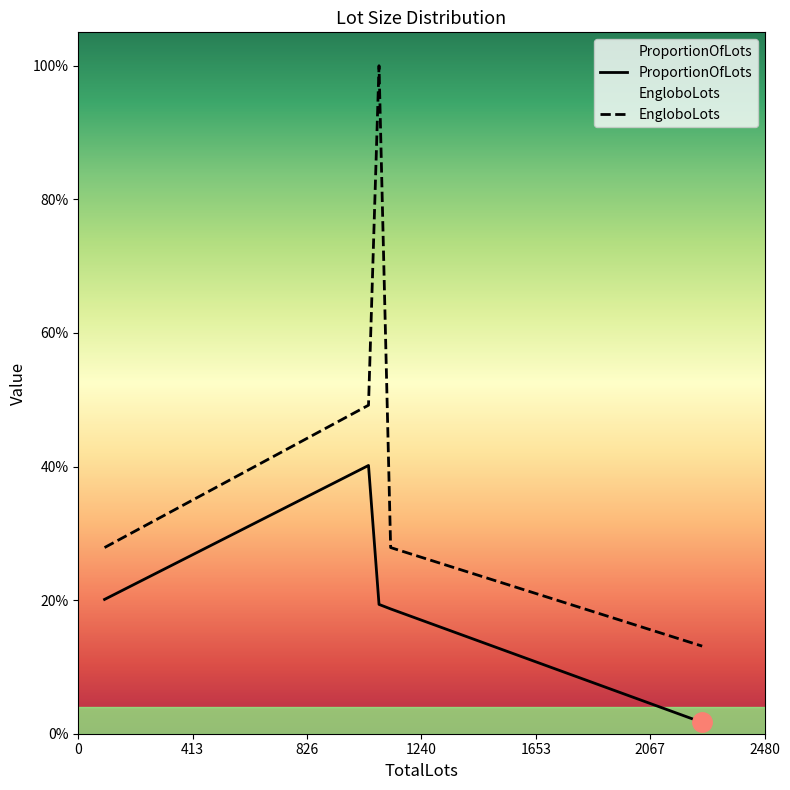

How many lines are shown in the chart?

2